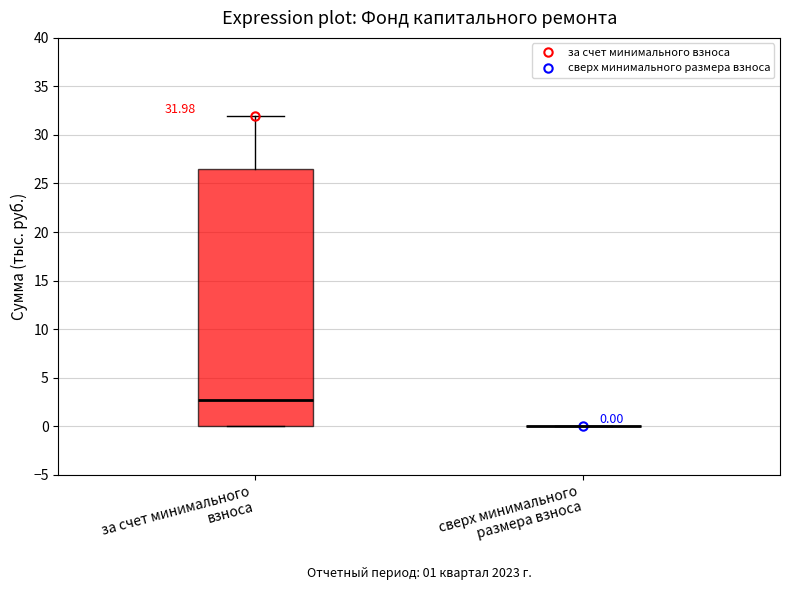

Which box is the tallest, from its lower edge to its upper edge?

за счет минимального взноса